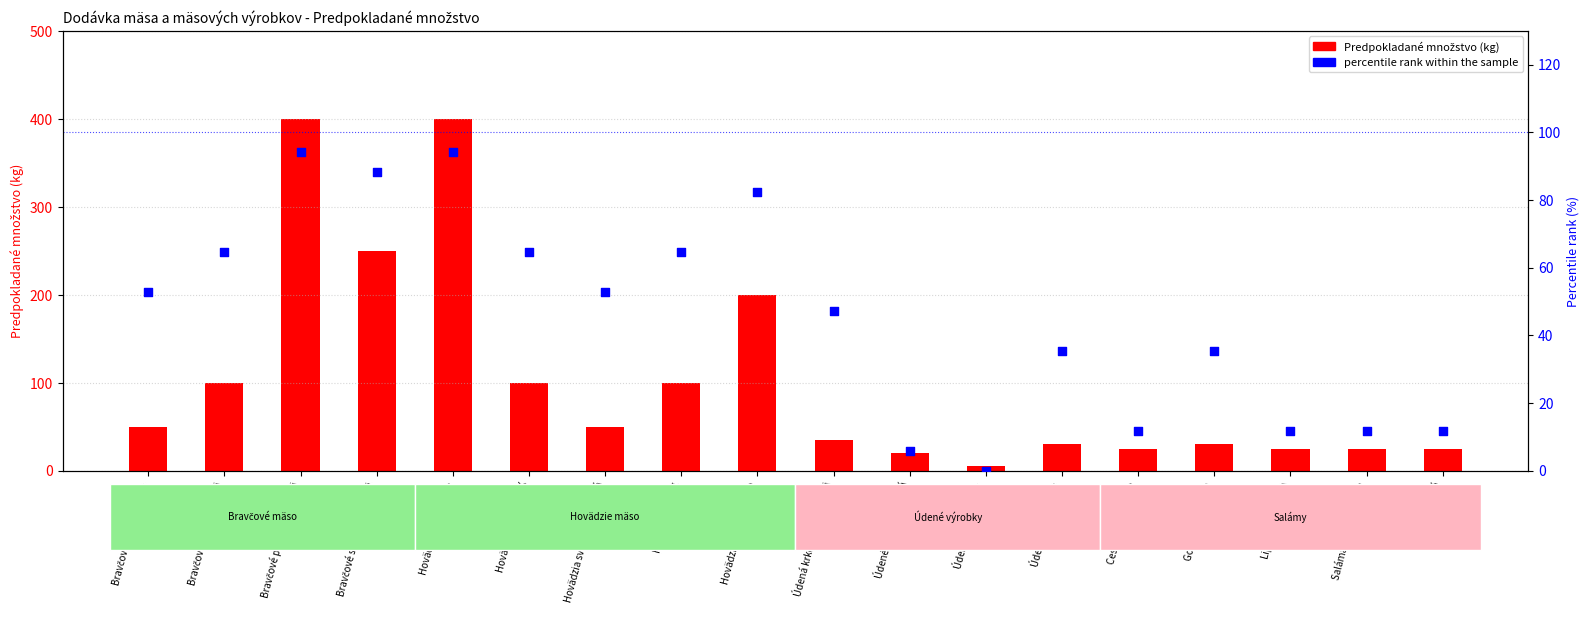

At which category is the sum across all series the highest?

Bravčové pliecko bez kosti